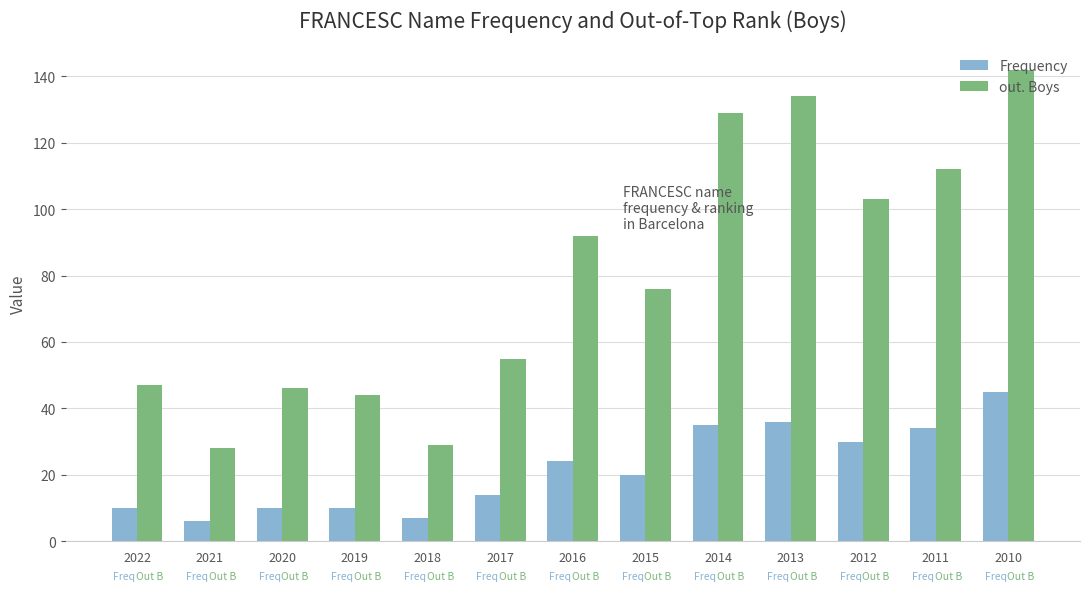

Reading left to right, what are all the values shown in this chart?

Frequency: 10	6	10	10	7	14	24	20	35	36	30	34	45
out. Boys: 47	28	46	44	29	55	92	76	129	134	103	112	142